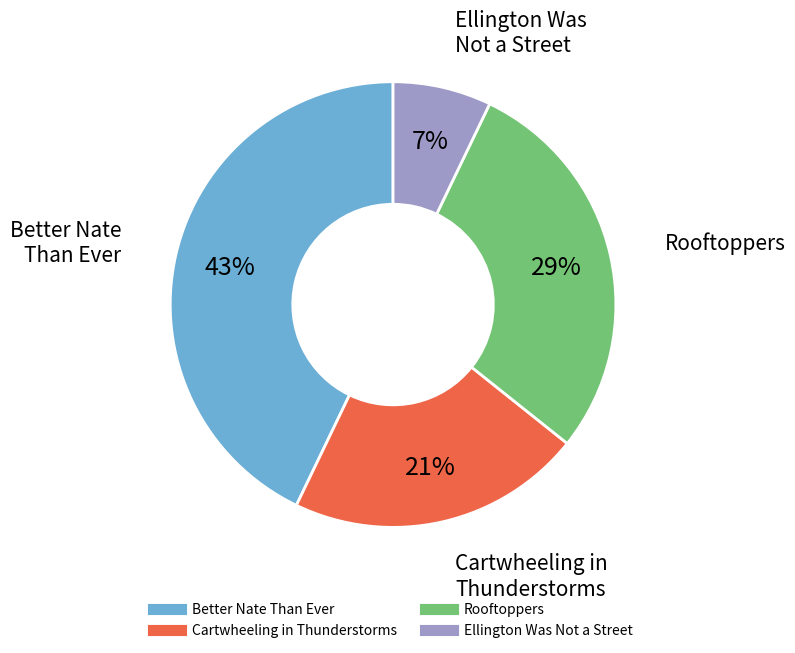

To the nearest percent, what is the combined percentage of Ellington Was Not a Street and Rooftoppers?

36%